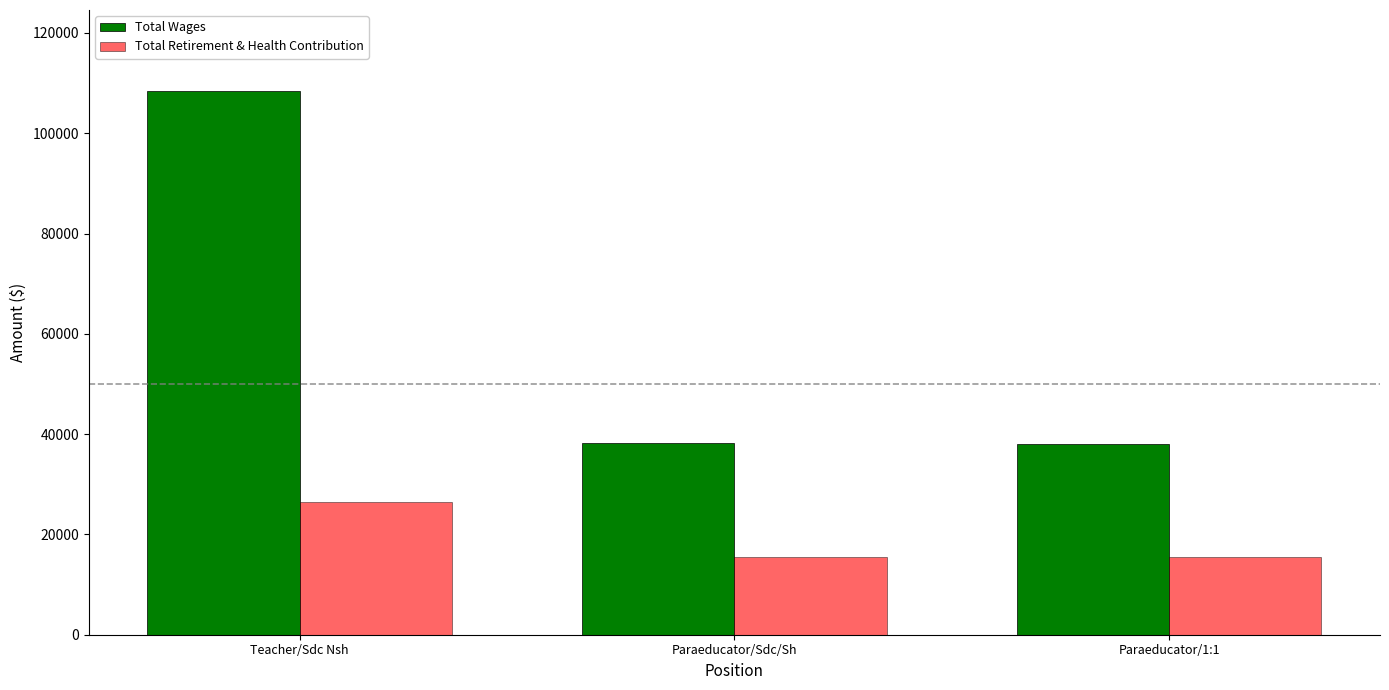

What is the difference between the maximum and minimum values in the Total Wages series?

70210